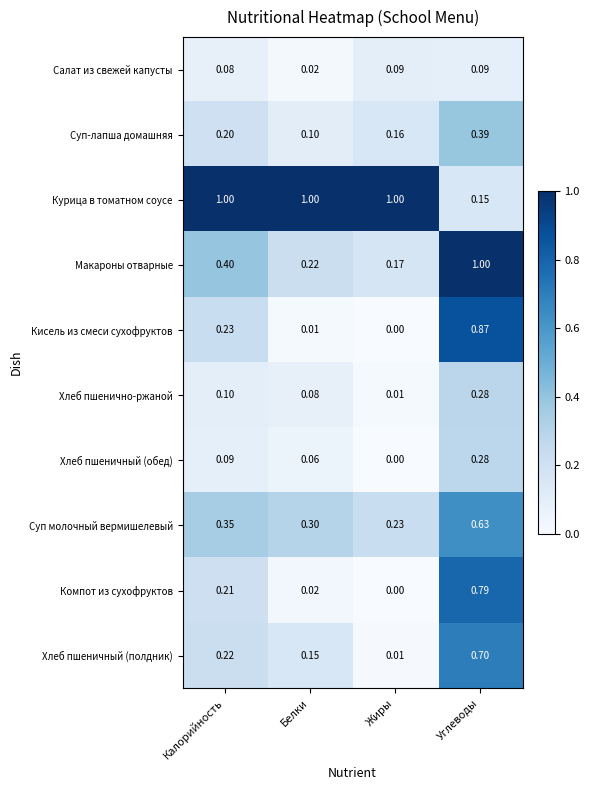

Rank the series at Калорийность from highest to lowest value.

Курица в томатном соусе, Макароны отварные, Суп молочный вермишелевый, Кисель из смеси сухофруктов, Хлеб пшеничный (полдник), Компот из сухофруктов, Суп-лапша домашняя, Хлеб пшенично-ржаной, Хлеб пшеничный (обед), Салат из свежей капусты